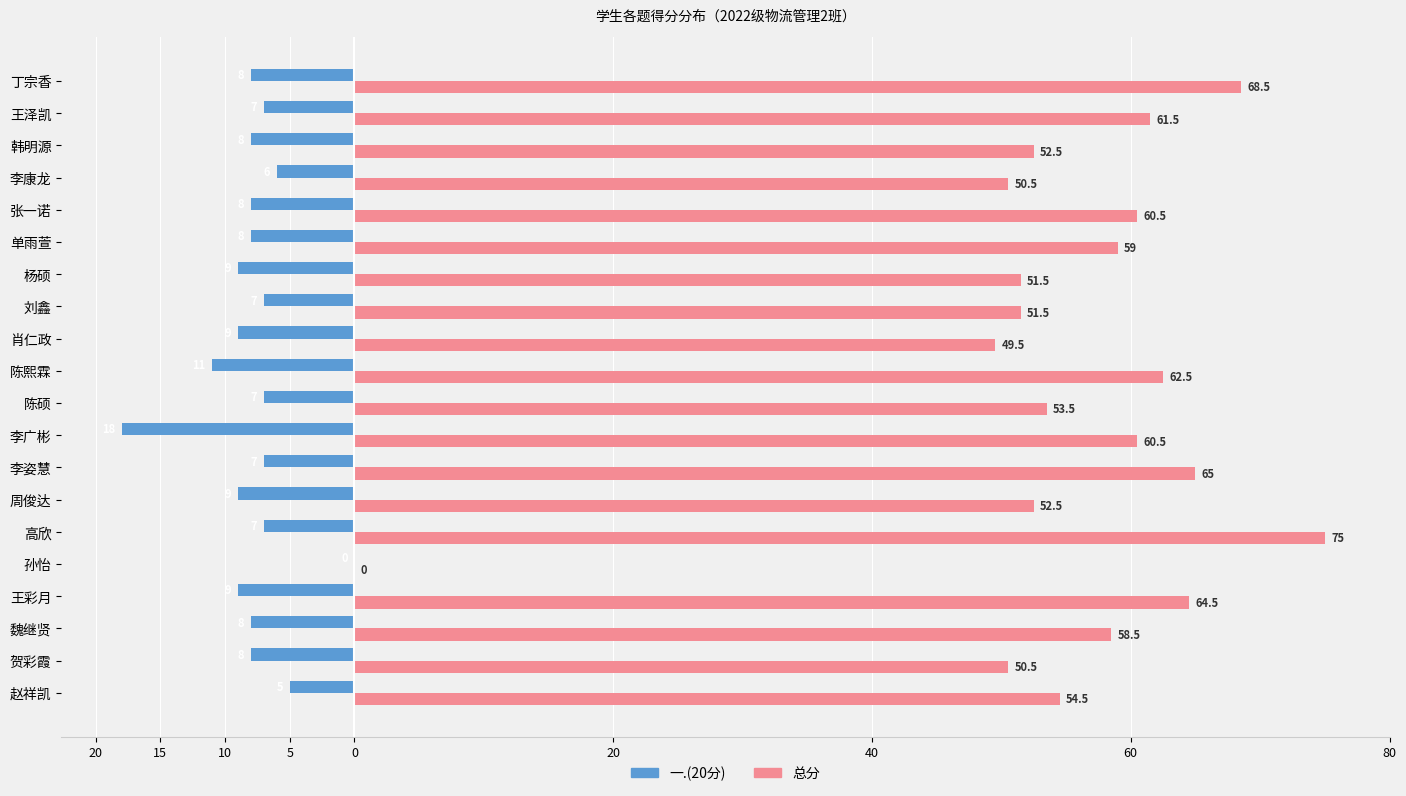

Which series has the largest total across all categories?

总分